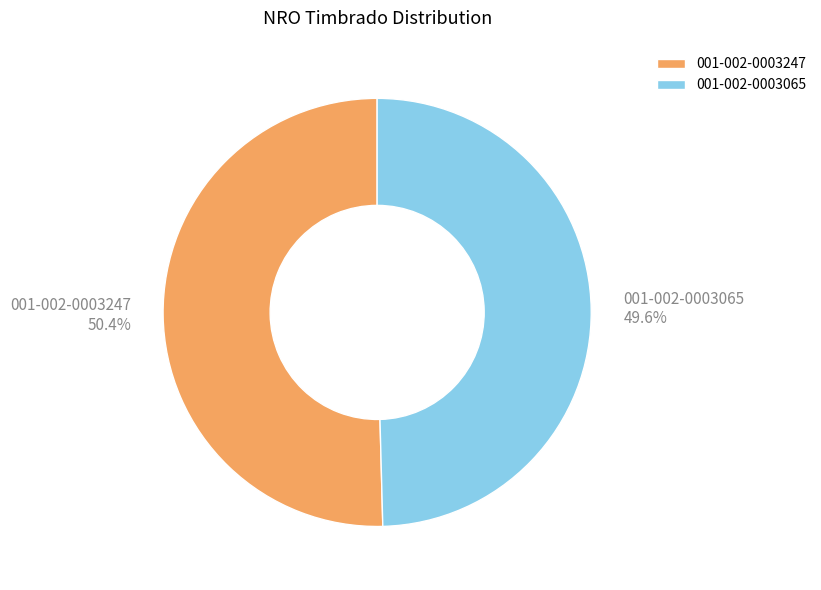

Rank the categories by value from highest to lowest.

001-002-0003247, 001-002-0003065